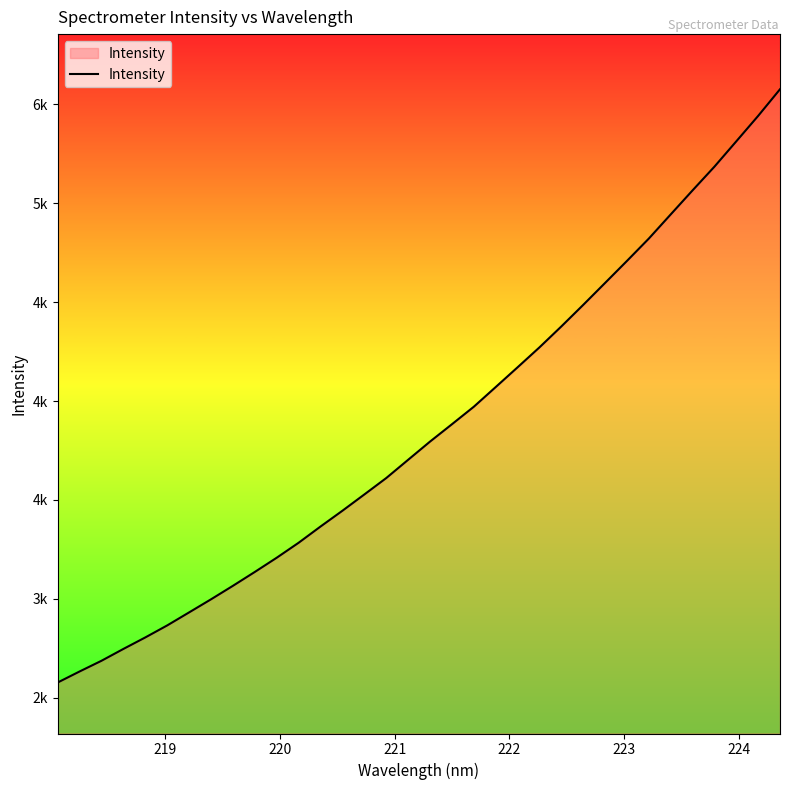

True or false: there are more than 0 points higher than both neighbors.

False